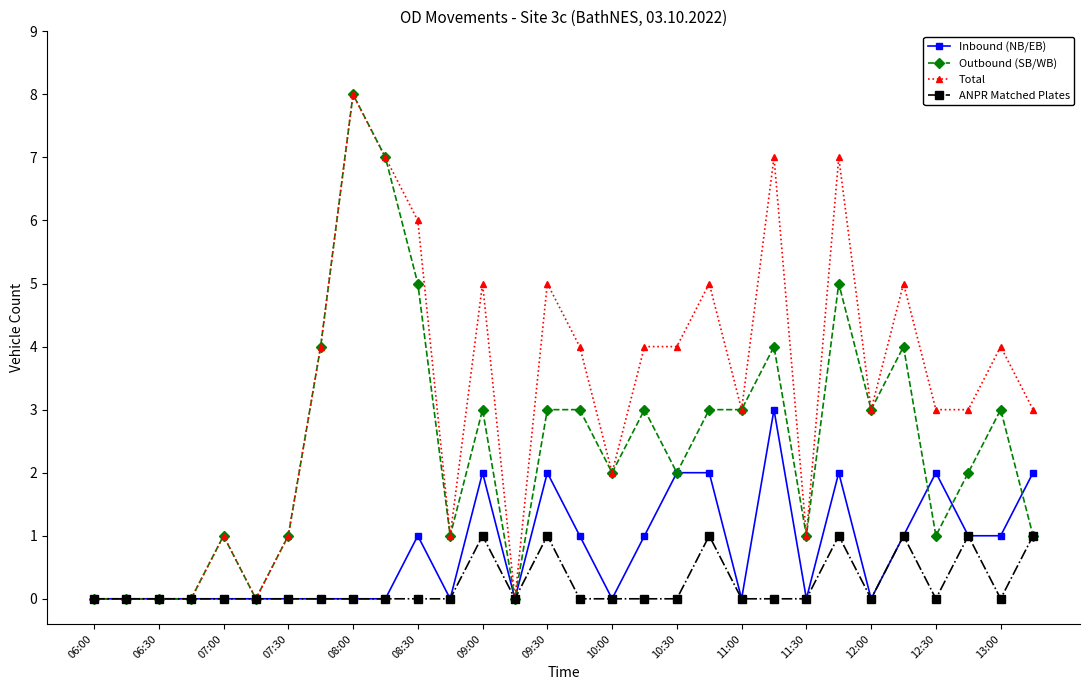

Rank the series by their average value, from lowest to highest.

ANPR Matched Plates, Inbound (NB/EB), Outbound (SB/WB), Total